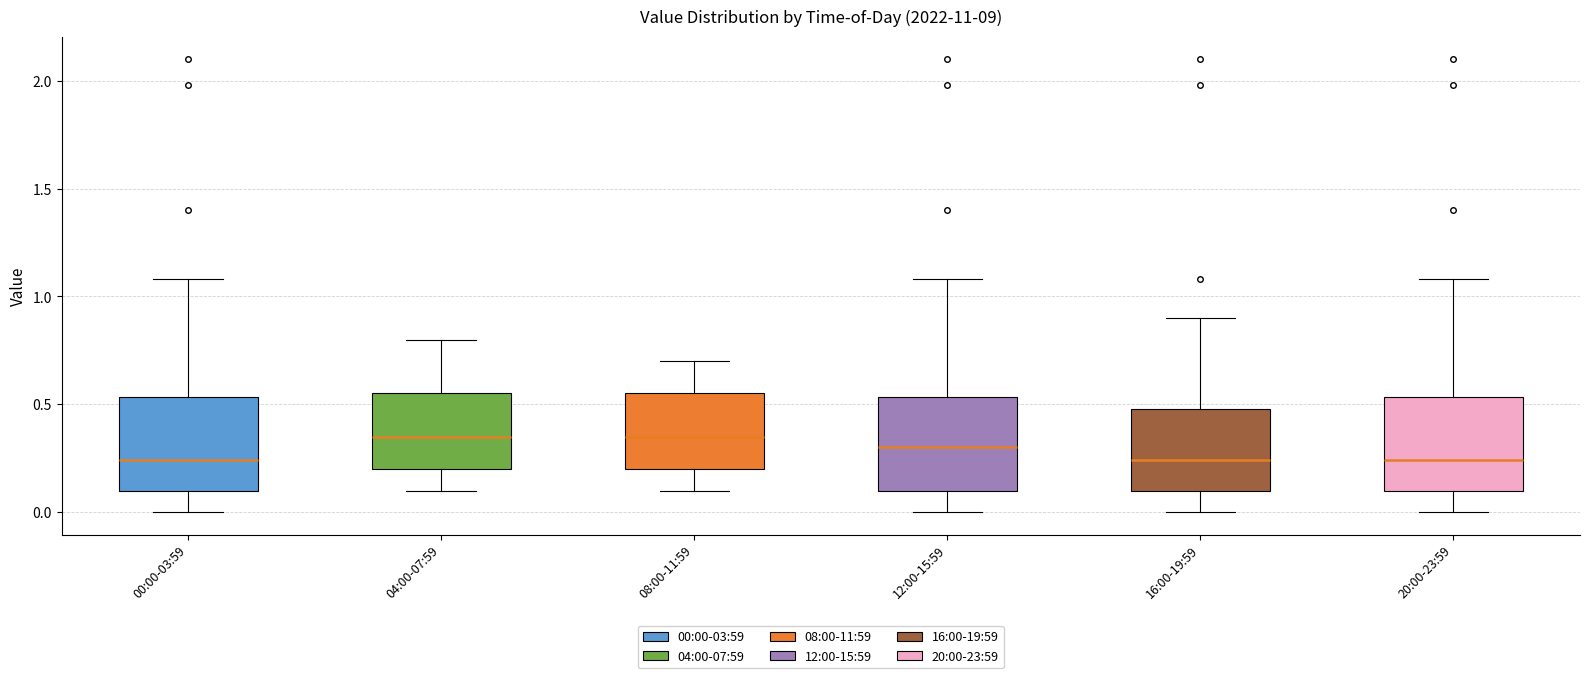

Reading left to right, transcribe this box plot: for each box, give where its median line is, the range the box spans, and where its two whiskers end, as read against the y-axis. The values are not printed on the chart, so give them approximately, as read against the axis.

00:00-03:59: median 0.25, box 0.10 to 0.55, whiskers 0.00 to 1.10
04:00-07:59: median 0.35, box 0.20 to 0.55, whiskers 0.10 to 0.80
08:00-11:59: median 0.35, box 0.20 to 0.55, whiskers 0.10 to 0.70
12:00-15:59: median 0.30, box 0.10 to 0.55, whiskers 0.00 to 1.10
16:00-19:59: median 0.25, box 0.10 to 0.50, whiskers 0.00 to 0.90
20:00-23:59: median 0.25, box 0.10 to 0.55, whiskers 0.00 to 1.10